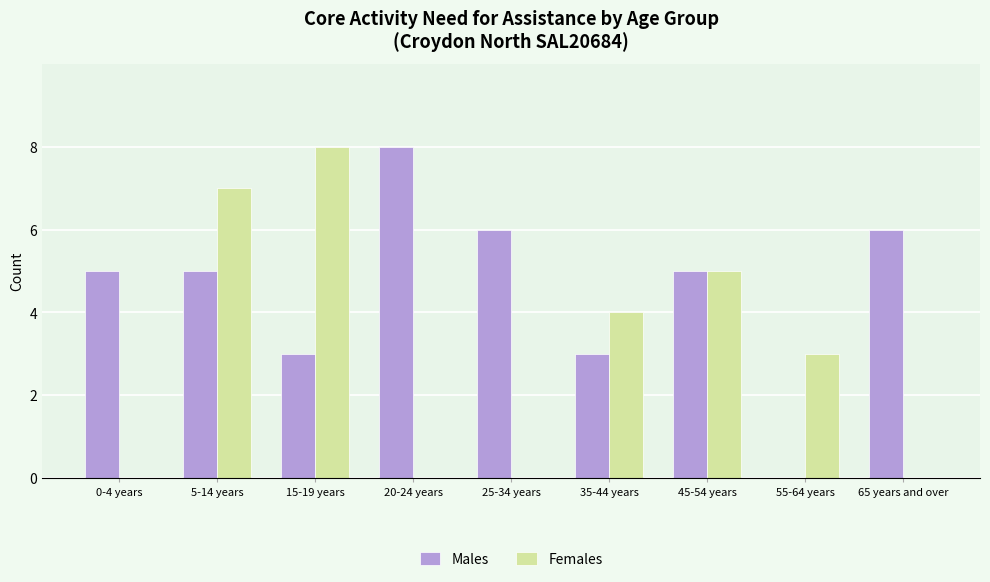

Does the chart contain stacked bars?

No